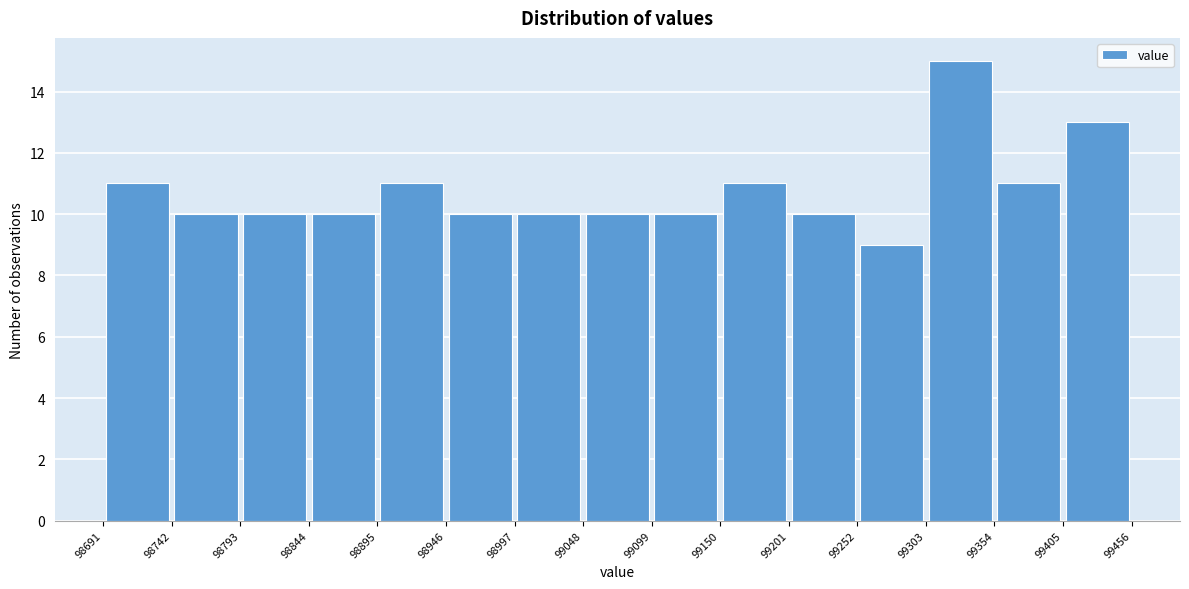

Reading left to right, transcribe this chart: for each bar, give the range it covers on the x-axis and its height. The values are not printed on the chart, so give them approximately, as read against the axis.

98691 to 98742: 11
98742 to 98793: 10
98793 to 98844: 10
98844 to 98895: 10
98895 to 98946: 11
98946 to 98997: 10
98997 to 99048: 10
99048 to 99099: 10
99099 to 99150: 10
99150 to 99201: 11
99201 to 99252: 10
99252 to 99303: 9
99303 to 99354: 15
99354 to 99405: 11
99405 to 99456: 13